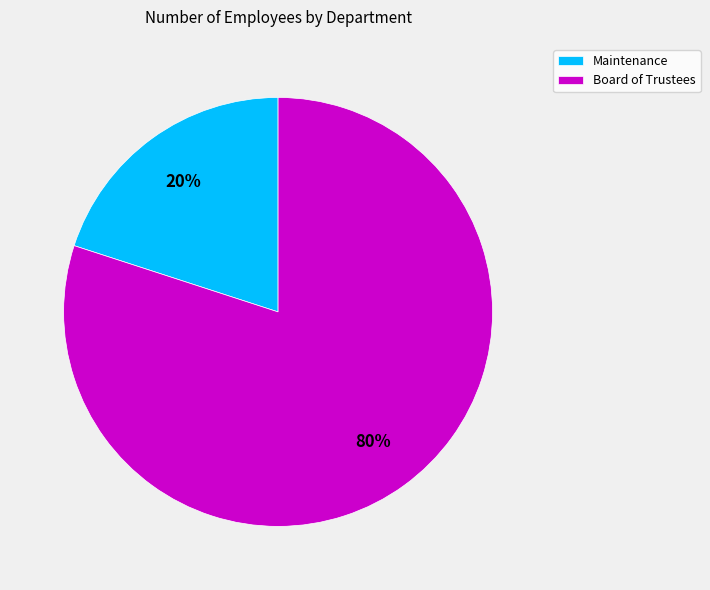

Which has a higher value, Board of Trustees or Maintenance?

Board of Trustees